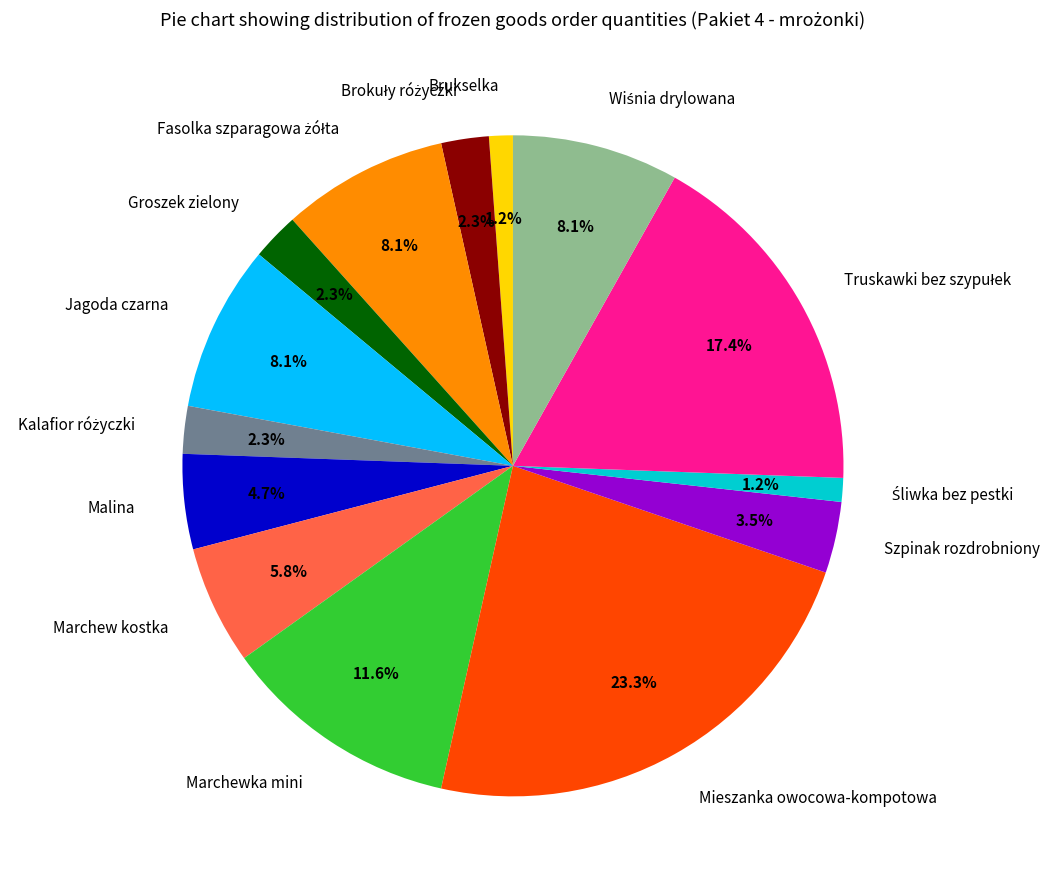

Is Marchew kostka the majority of the pie?

No